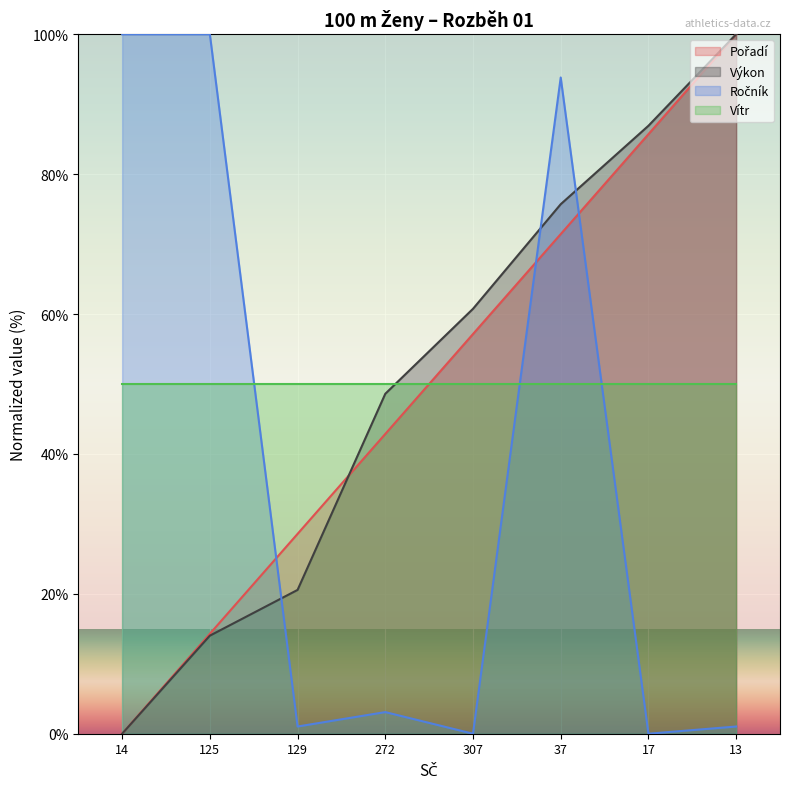

Does the chart display data point markers on the line(s)?

No